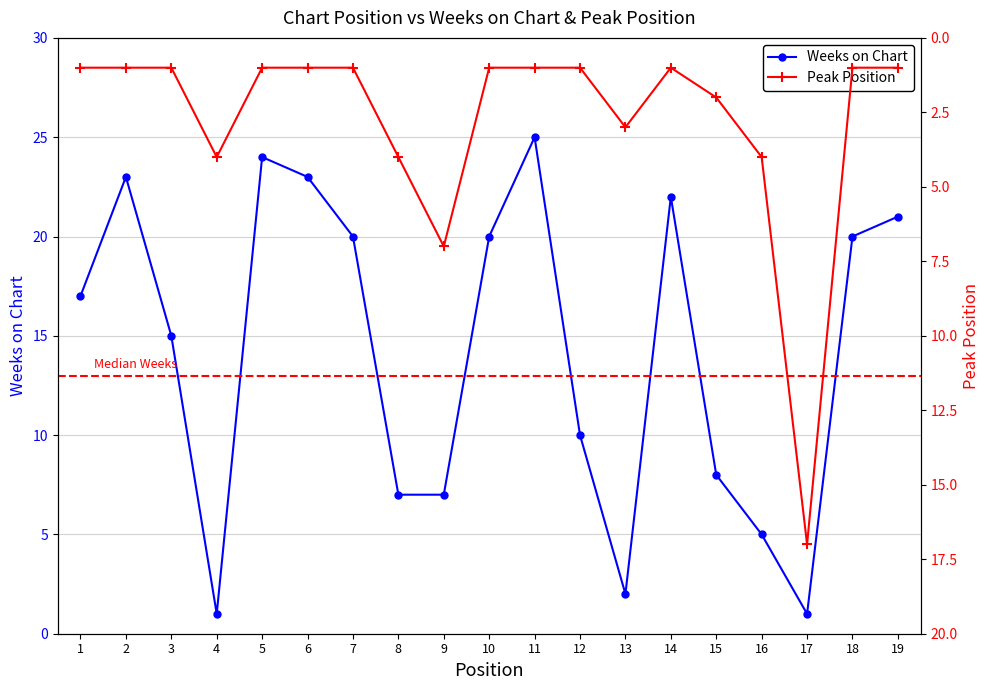

Where do Peak Position and Weeks on Chart first cross each other?

3 and 4